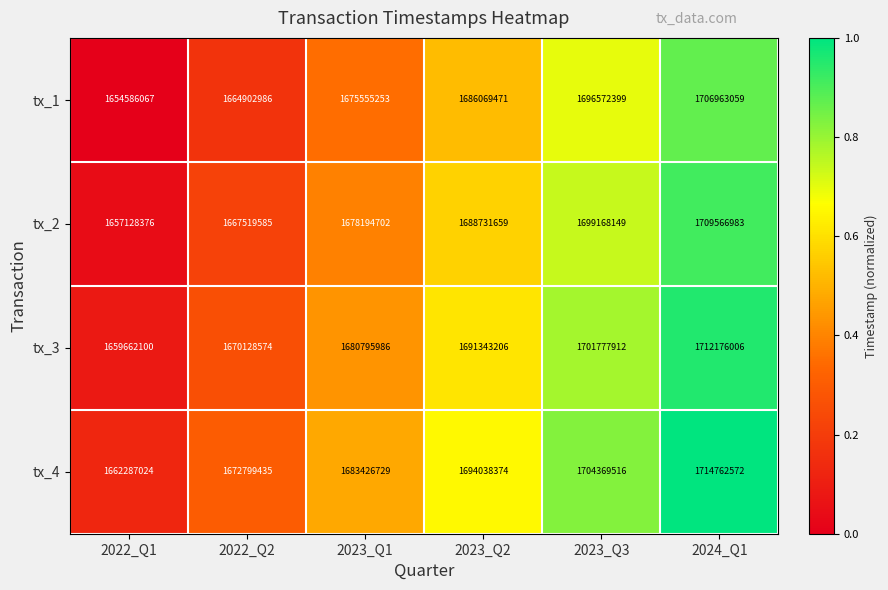

Is the value of tx_3 at 2024_Q1 greater than the value of tx_4 at 2023_Q1?

Yes